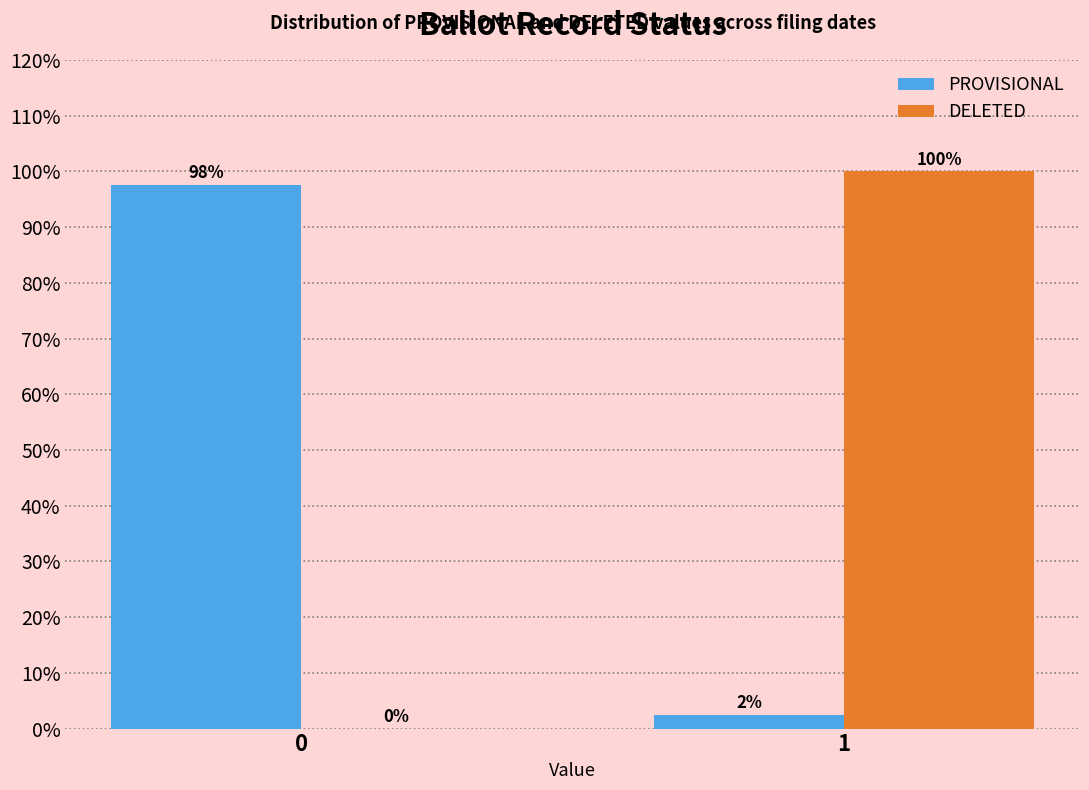

What is the sum of the DELETED values at 0 and 1?

100.0